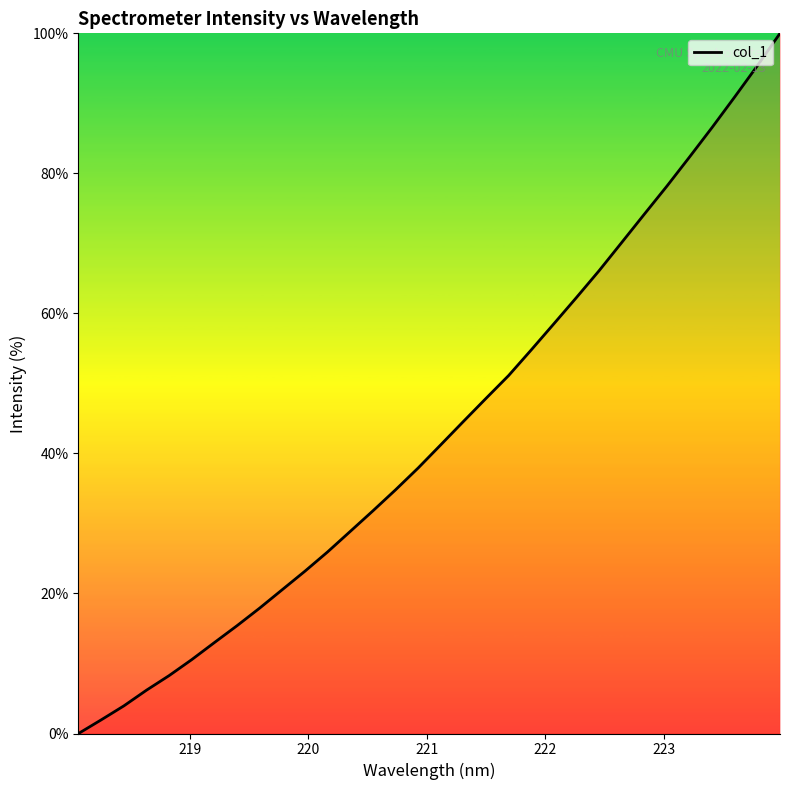

What is the difference between the maximum and minimum values?

100.0